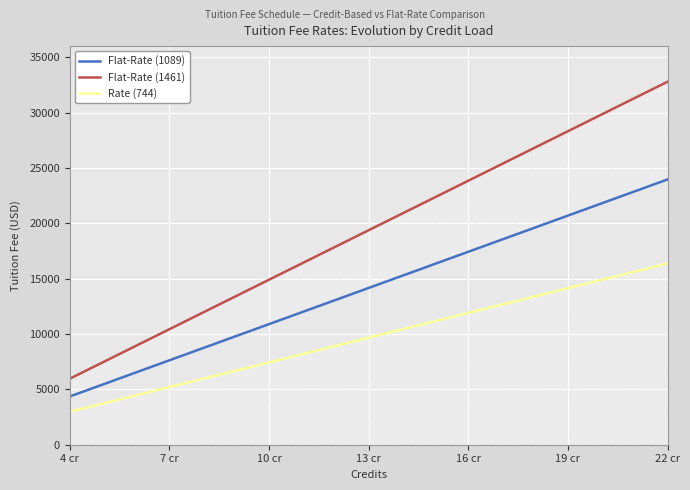

Read the Rate (744) value at 13 cr, to the nearest 10.

9670